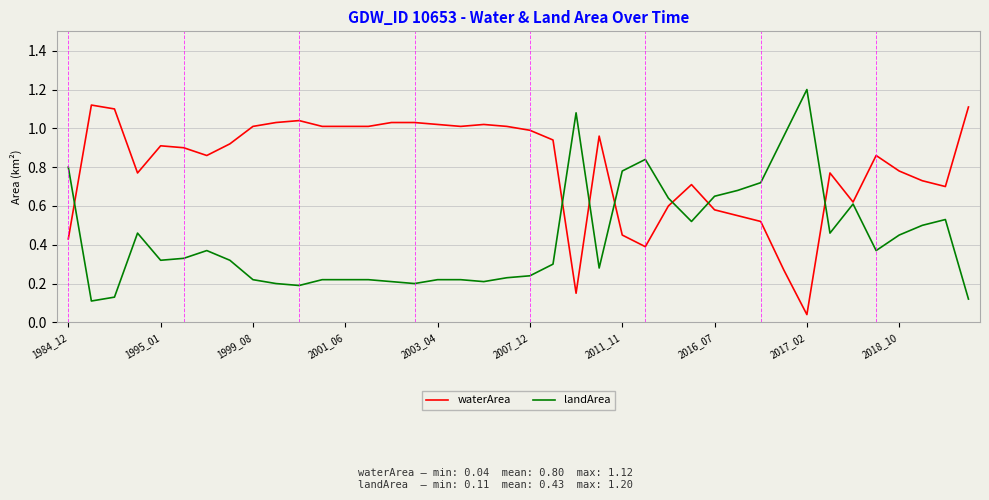

List the series in order of their peak value, lowest first.

waterArea, landArea